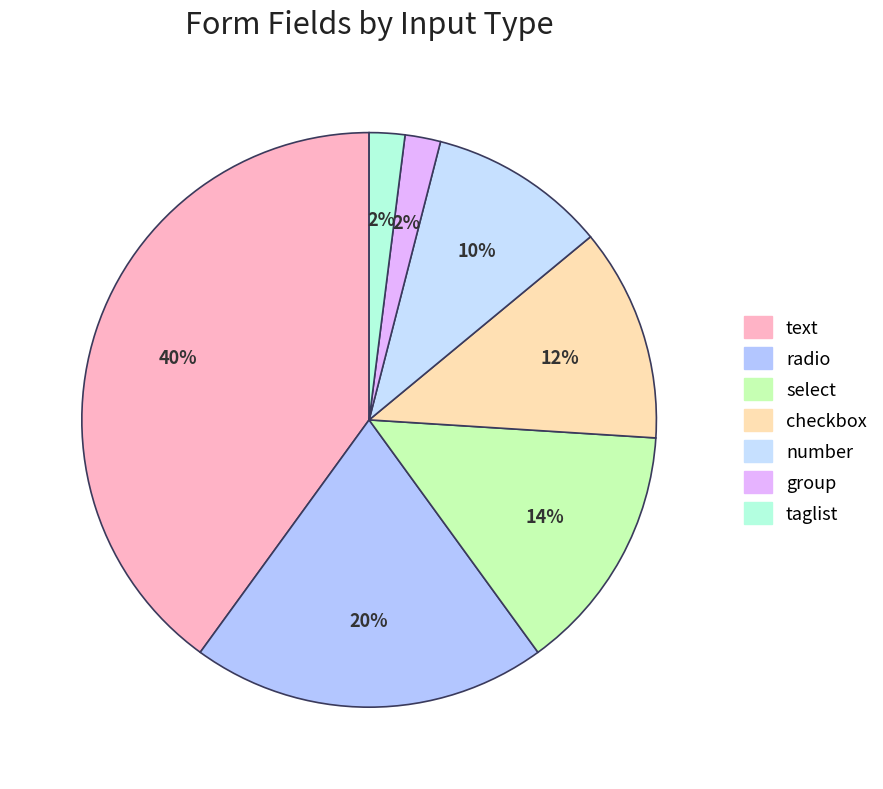

Is there a majority slice in this chart?

No